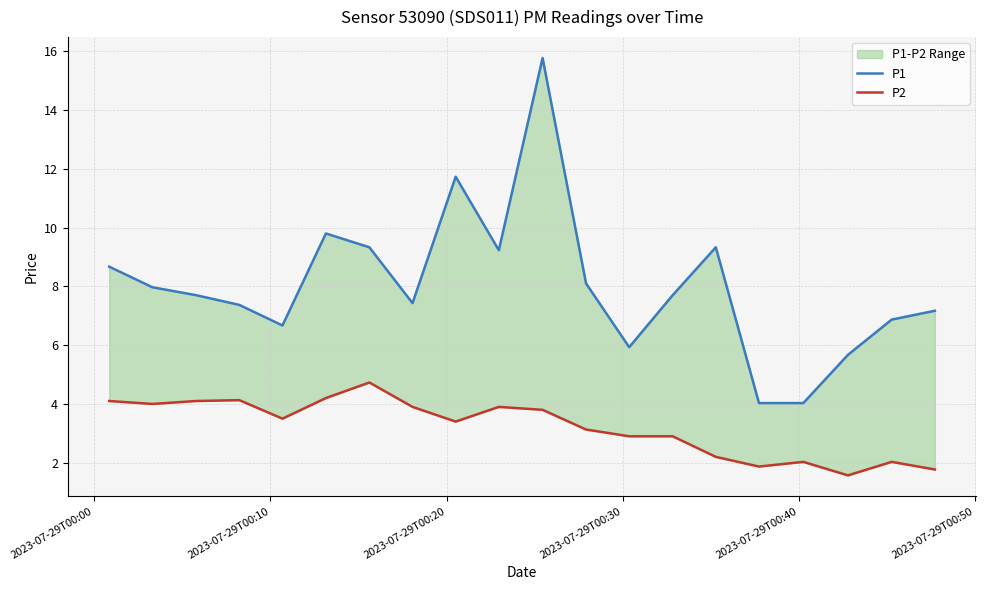

How many lines are shown in the chart?

2